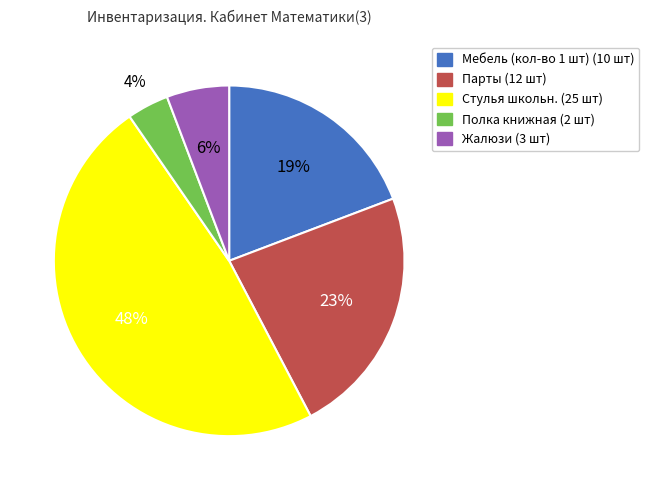

To the nearest percent, what is the average slice percentage?

20%